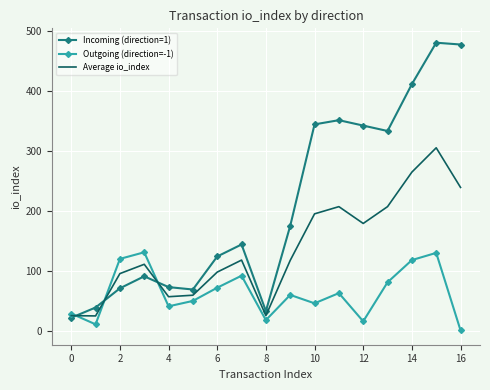

After their last crossing, which series has the higher values: Incoming (direction=1) or Outgoing (direction=-1)?

Incoming (direction=1)